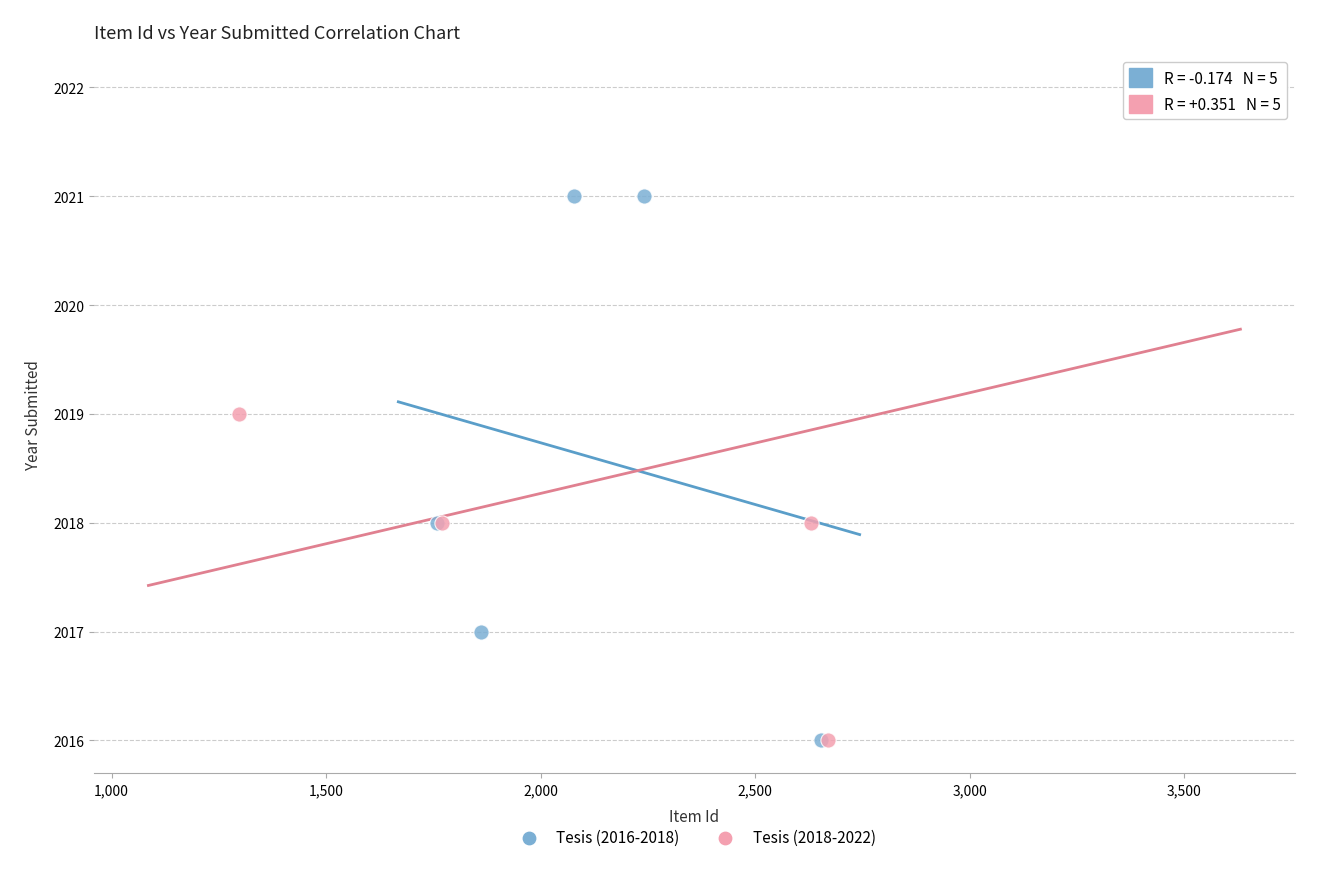

What are all the series names shown in the legend?

Tesis (2016-2018), Tesis (2018-2022)